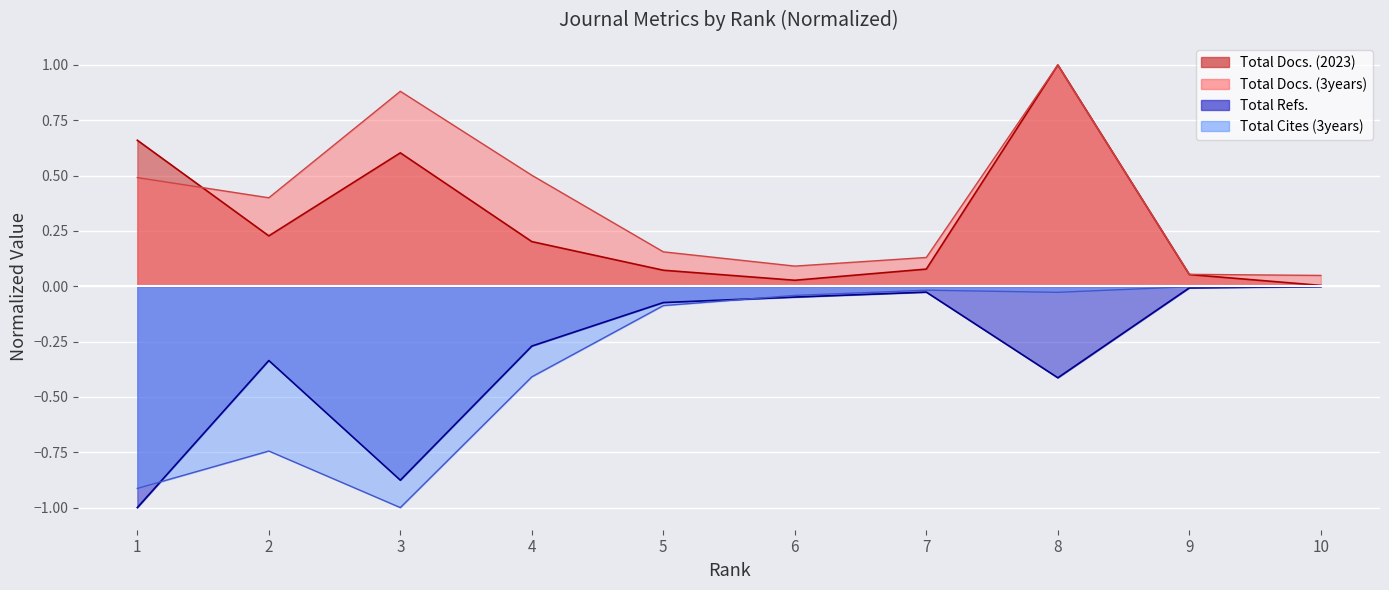

How many distinct data groups are displayed?

4